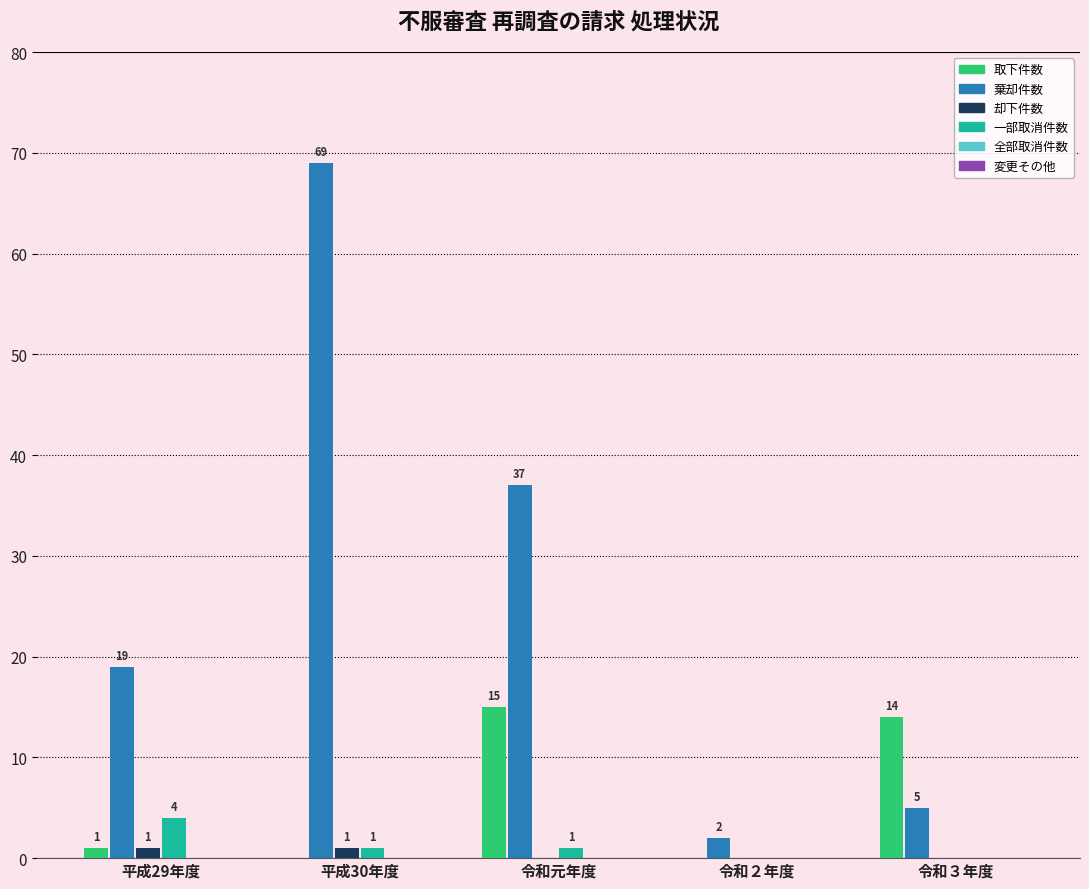

Which series changed the most between 平成29年度 and 令和２年度?

棄却件数